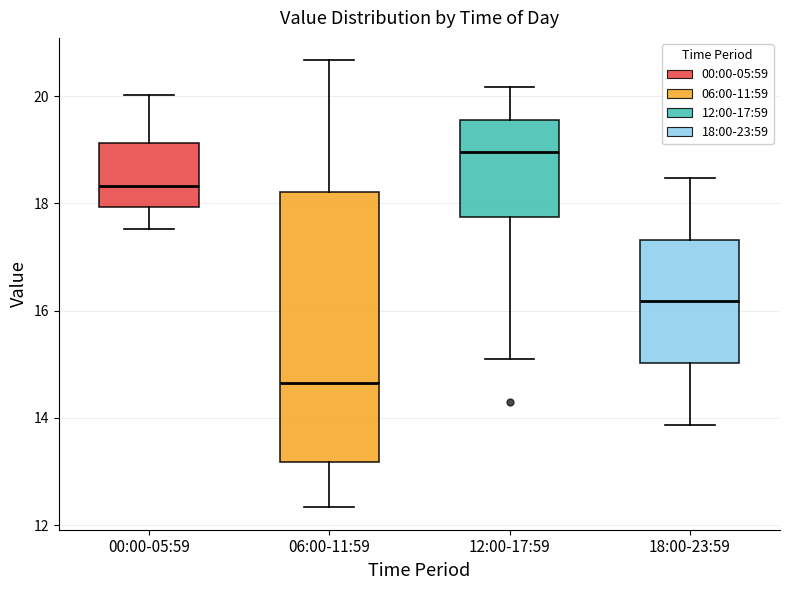

Which box's median line is the lowest?

06:00-11:59